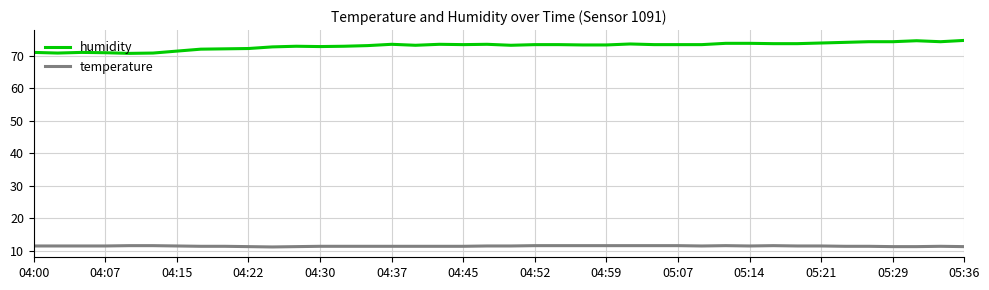

Which series has the largest total across all categories?

humidity